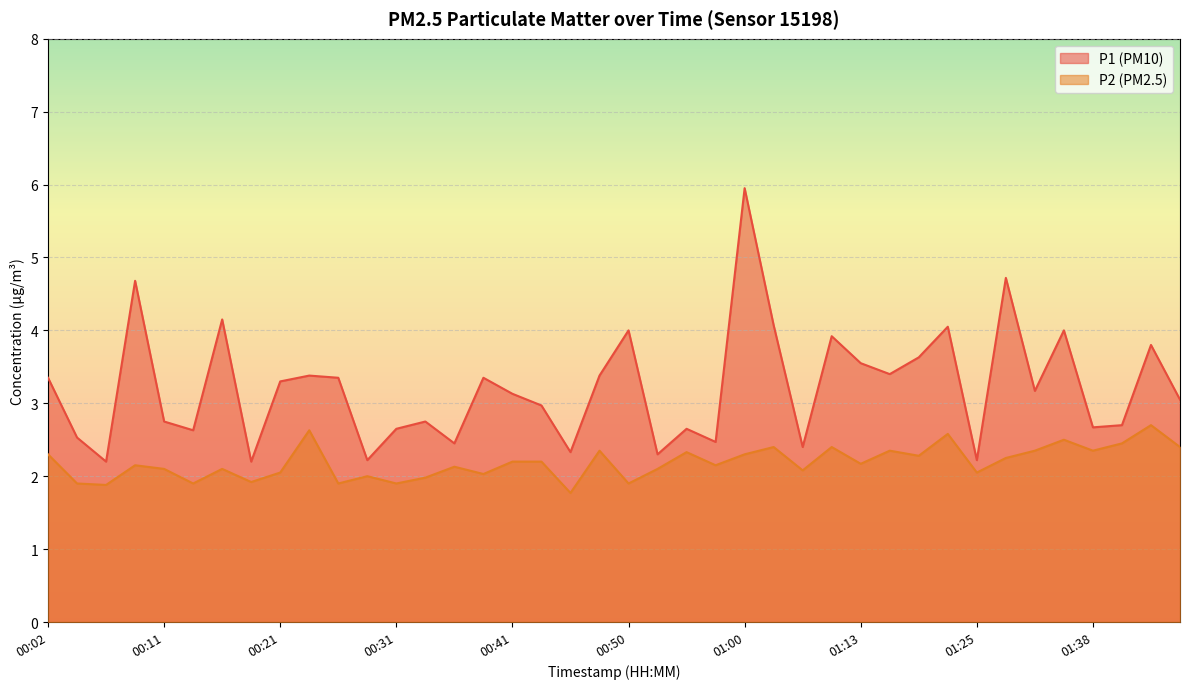

How many lines are shown in the chart?

2